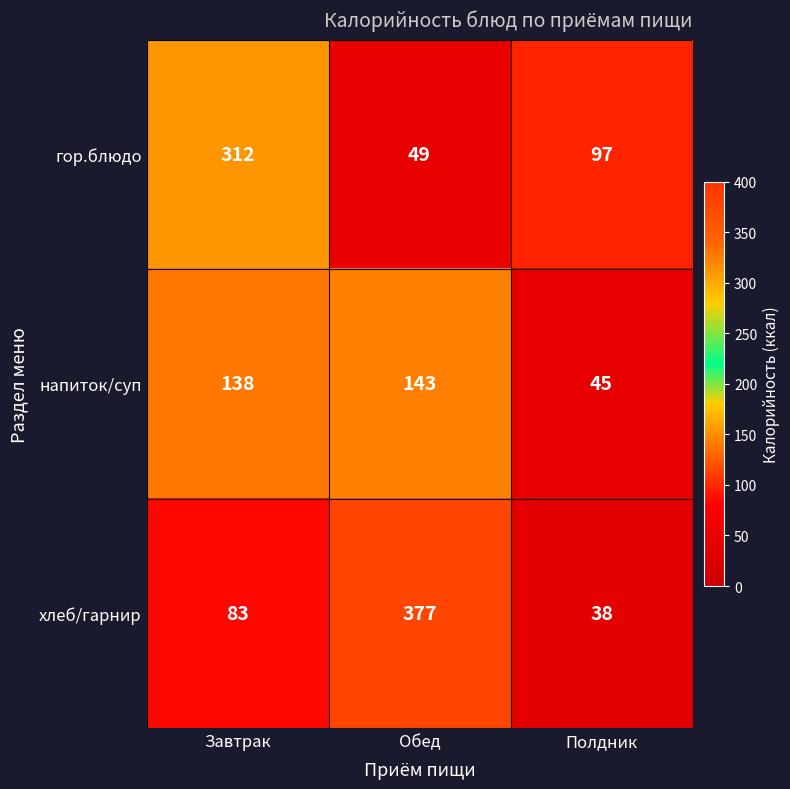

Rank the series by their average value, from lowest to highest.

напиток/суп, гор.блюдо, хлеб/гарнир